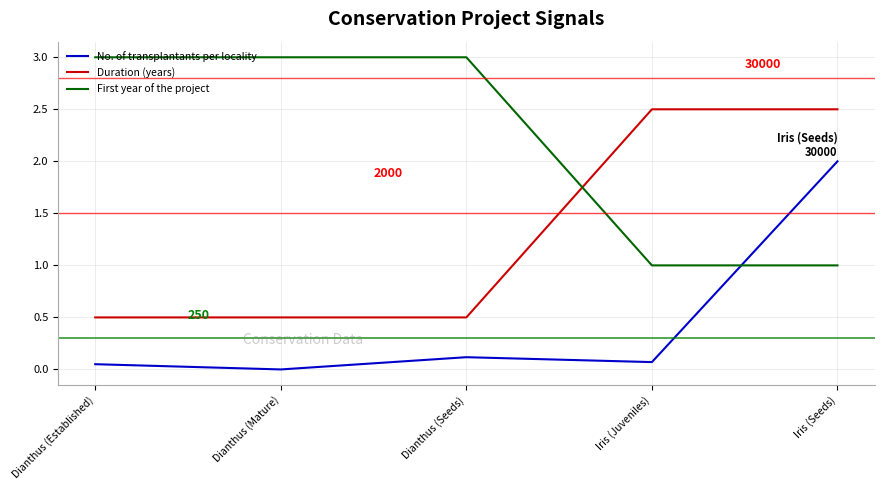

The No. of transplantants per locality series shows 0.0 at Dianthus (Seeds). True or false?

False